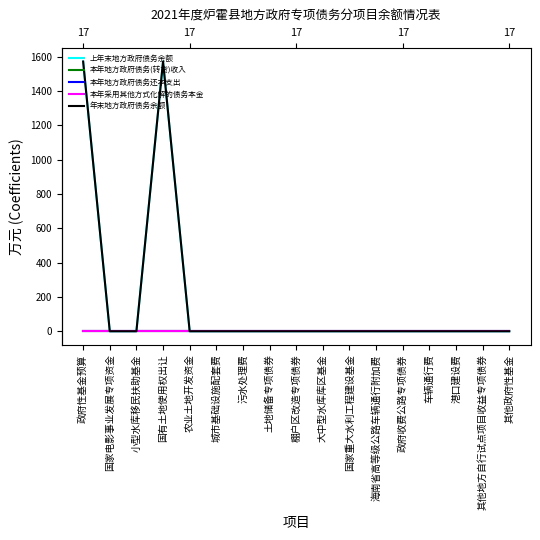

True or false: 上年末地方政府债务余额 and 本年采用其他方式化解的债务本金 intersect in this chart.

False